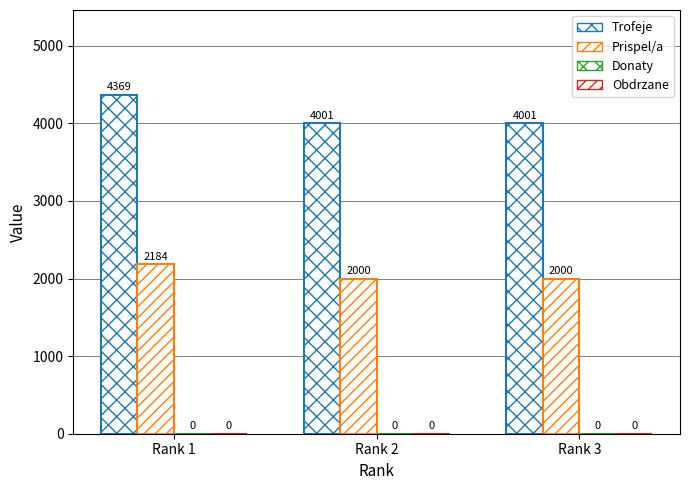

Which series changed the most between Rank 1 and Rank 2?

Trofeje